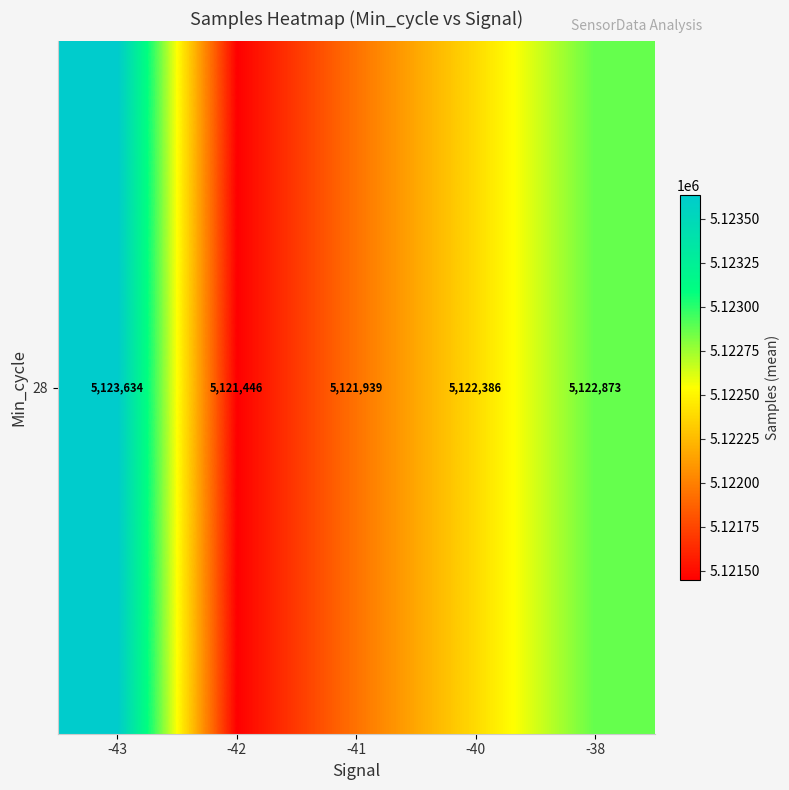

Which has a higher value, -38 or -43?

-43